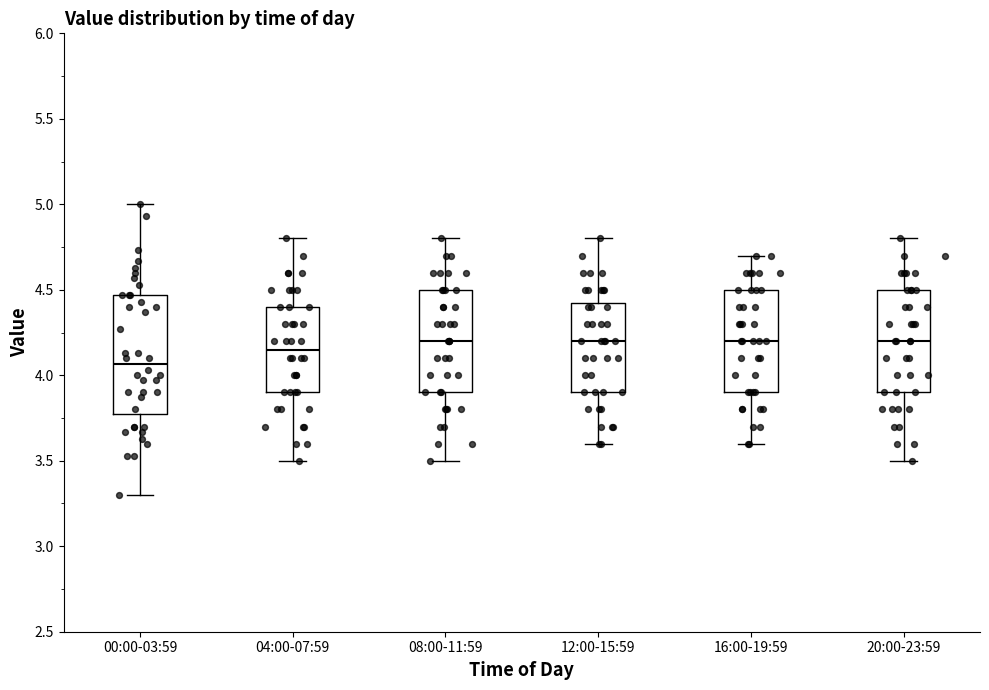

Reading left to right, read every box against the y-axis: the position of its median line, the range the box covers, and the ends of its whiskers. The values are not printed on the chart, so give them approximately, as read against the axis.

00:00-03:59: median 4.05, box 3.80 to 4.45, whiskers 3.30 to 5.00
04:00-07:59: median 4.15, box 3.90 to 4.40, whiskers 3.50 to 4.80
08:00-11:59: median 4.20, box 3.90 to 4.50, whiskers 3.50 to 4.80
12:00-15:59: median 4.20, box 3.90 to 4.45, whiskers 3.60 to 4.80
16:00-19:59: median 4.20, box 3.90 to 4.50, whiskers 3.60 to 4.70
20:00-23:59: median 4.20, box 3.90 to 4.50, whiskers 3.50 to 4.80